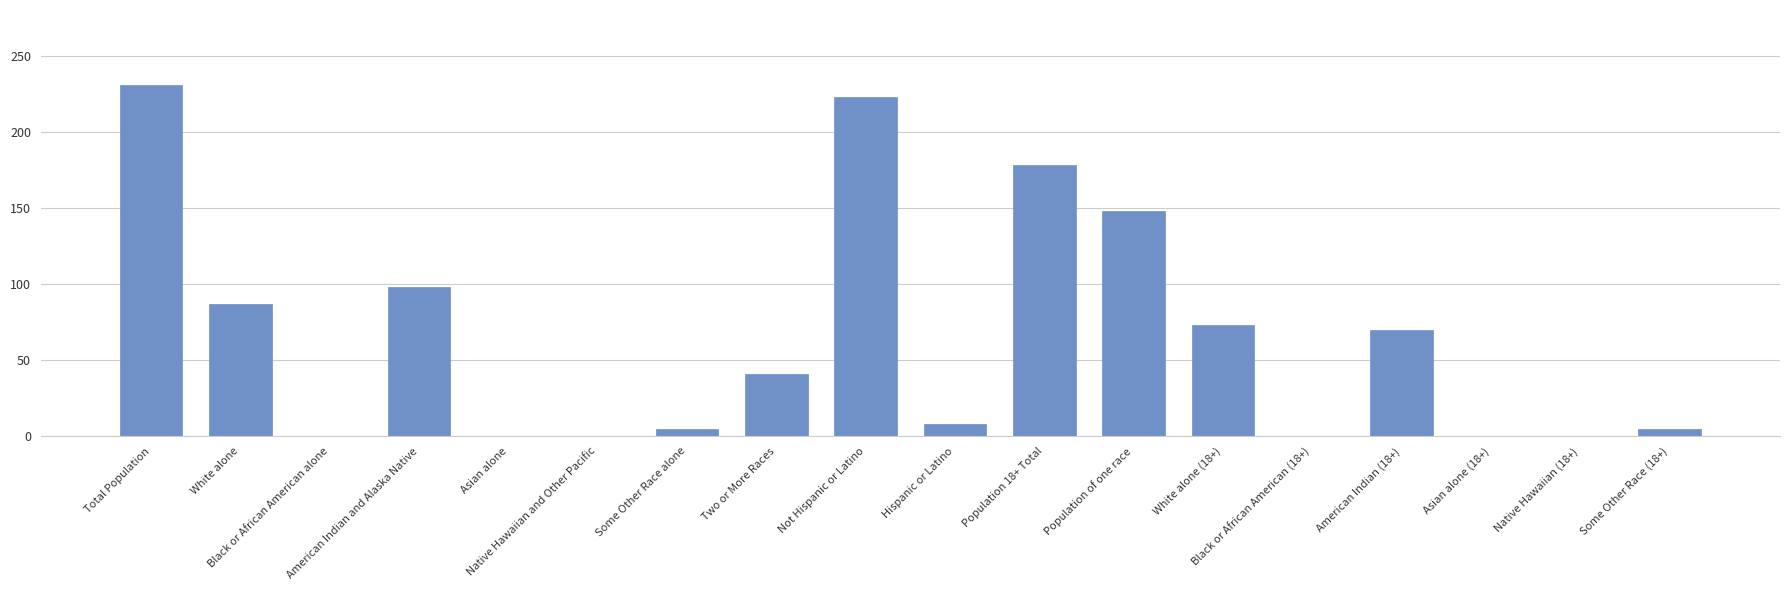

What is the greatest value displayed?

231